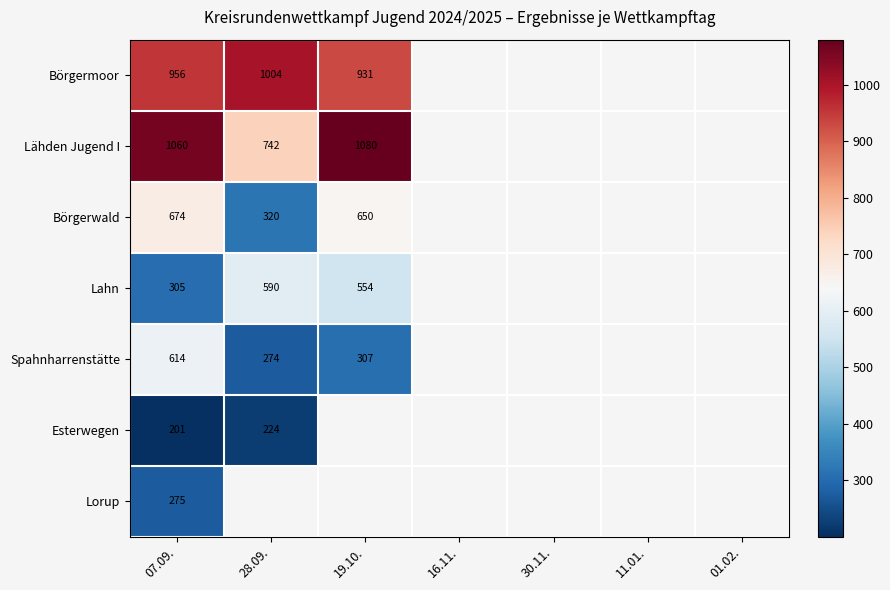

What is the sum of the Spahnharrenstätte values at 07.09. and 28.09.?

888.0